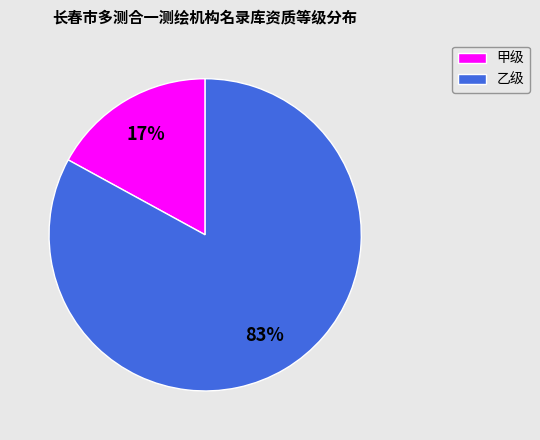

The 乙级 slice represents 83% of the pie. True or false?

True